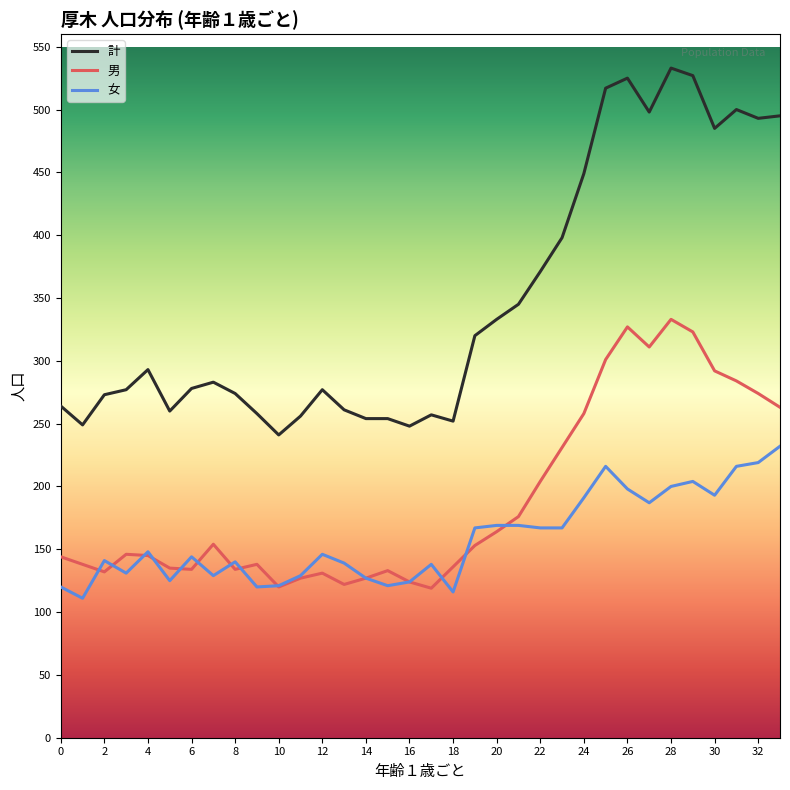

True or false: 計 and 男 intersect in this chart.

False